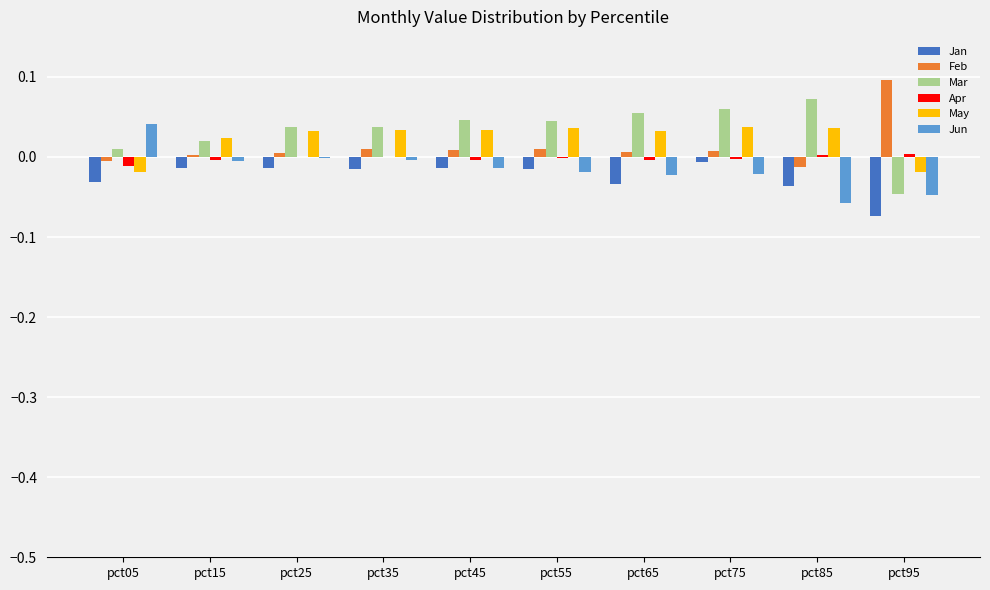

Is the value of Feb at pct15 greater than the value of Jan at pct65?

Yes